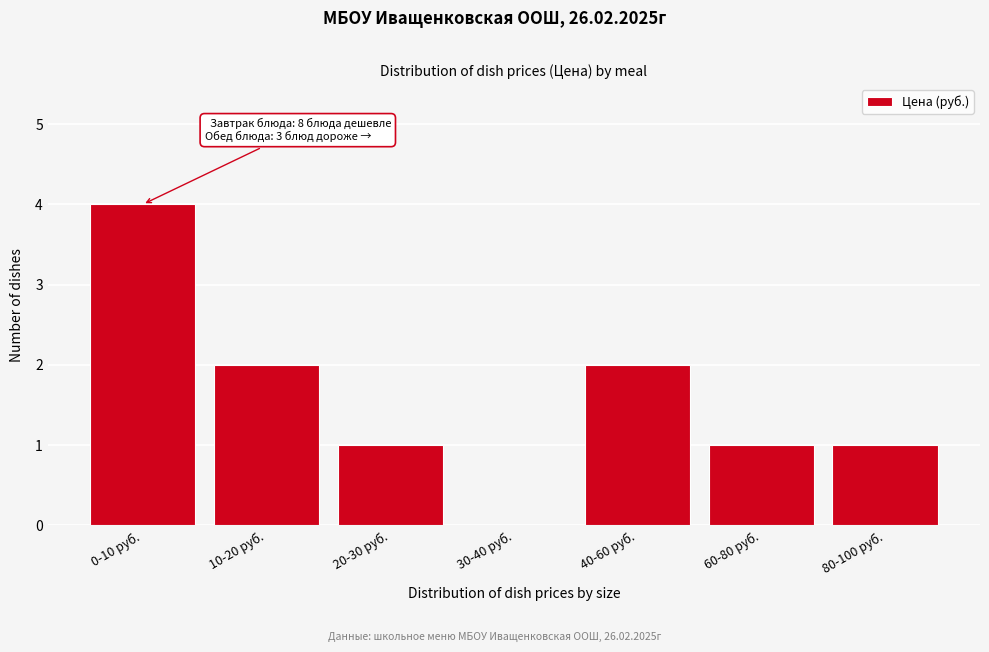

Reading left to right, extract all data points from this chart.

0-10 руб.=4	10-20 руб.=2	20-30 руб.=1	30-40 руб.=0	40-60 руб.=2	60-80 руб.=1	80-100 руб.=1